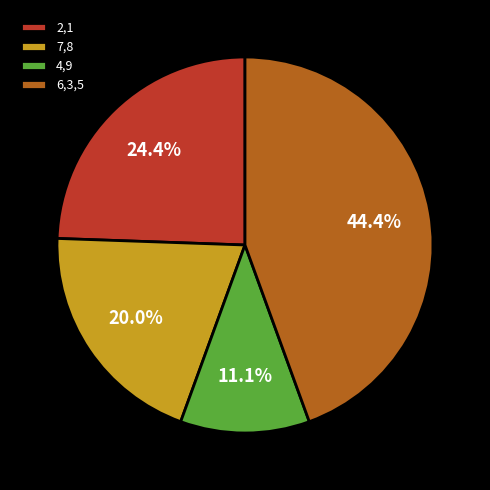

Combined, do 6,3,5 and 7,8 account for over 50%?

Yes